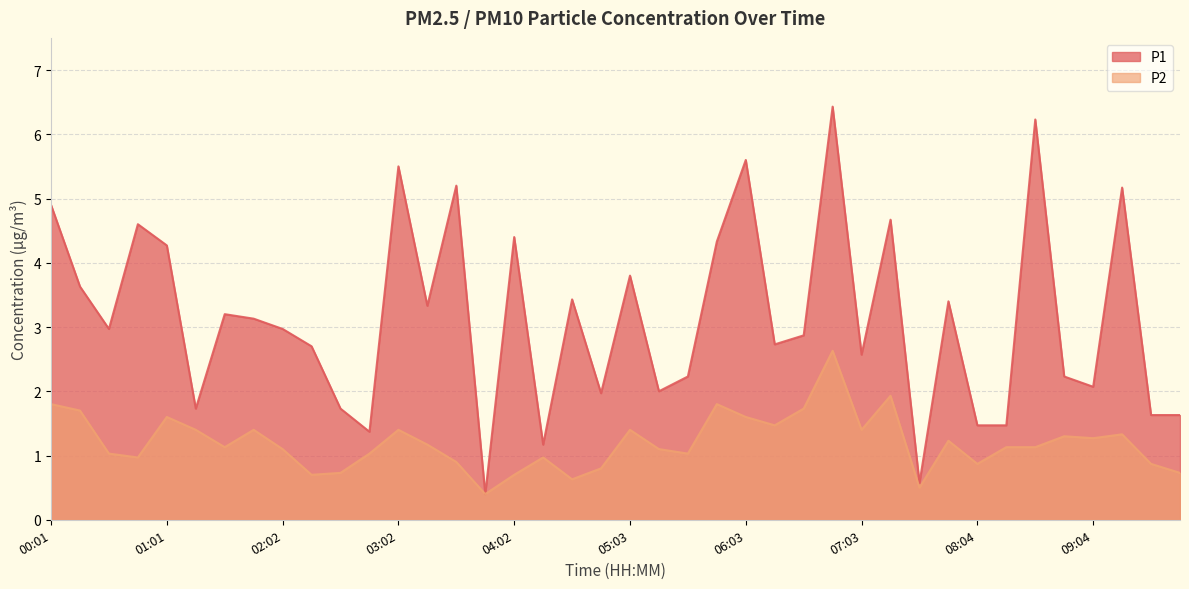

What is the total value across all series at 00:16?

5.3